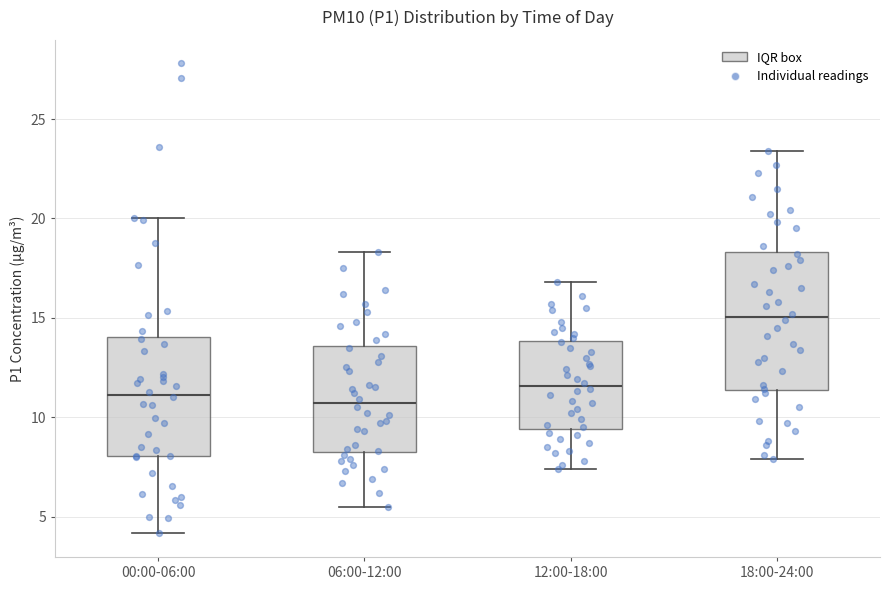

Which box is the tallest, from its lower edge to its upper edge?

18:00-24:00